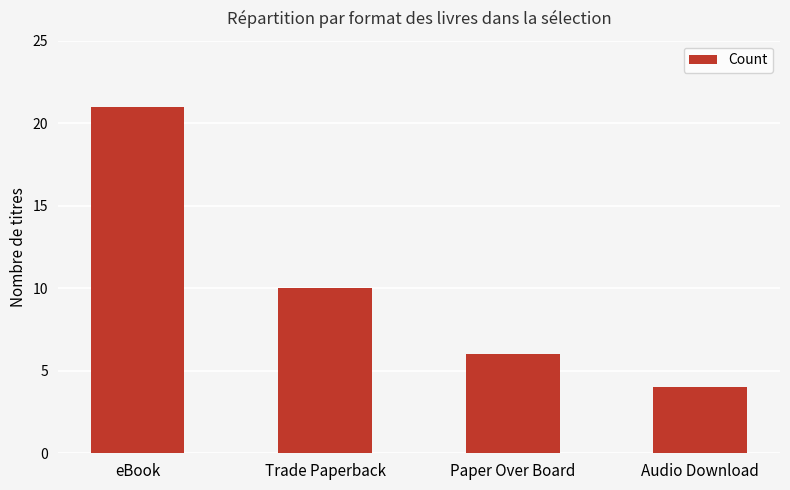

How many categories are shown in the chart?

4